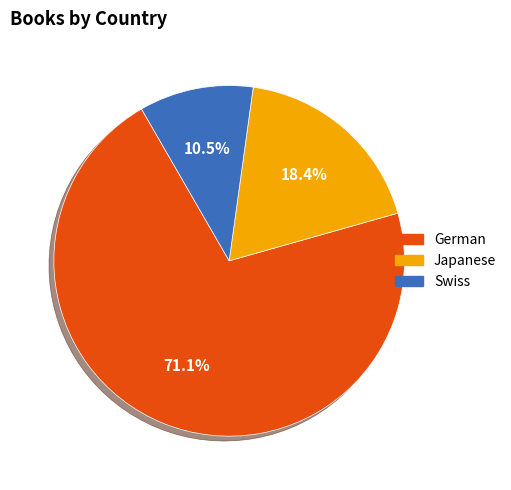

To the nearest percent, what portion does Japanese represent?

18%